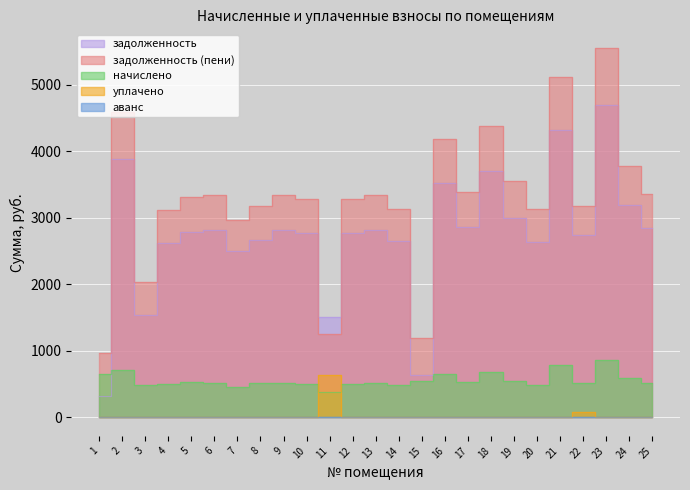

Reading left to right, extract all data points from this chart.

задолженность: 324.0	3880.8	1542.0	2615.9	2782.3	2822.4	2504.9	2666.1	2822.4	2769.5	1508.5	2769.5	2822.4	2646.0	641.7	3528.0	2857.7	3704.4	2998.8	2642.0	4321.8	2747.0	4691.2	3192.8	2839.0
задолженность (пени): 972.0	4593.6	2028.0	3111.6	3310.4	3340.8	2965.0	3178.0	3340.8	3278.2	1246.8	3278.2	3340.8	3132.0	1192.5	4176.0	3382.6	4384.8	3549.6	3128.0	5115.6	3181.7	5553.1	3779.3	3360.7
начислено: 648.0	712.8	486.0	495.7	528.1	518.4	460.1	511.9	518.4	508.7	382.3	508.7	518.4	486.0	550.8	648.0	524.9	680.4	550.8	486.0	793.8	521.6	861.8	586.4	521.6
уплачено: 0.0	0.0	0.0	0.0	0.0	0.0	0.0	0.0	0.0	0.0	644.0	0.0	0.0	0.0	0.0	0.0	0.0	0.0	0.0	0.0	0.0	87.0	0.0	0.0	0.0